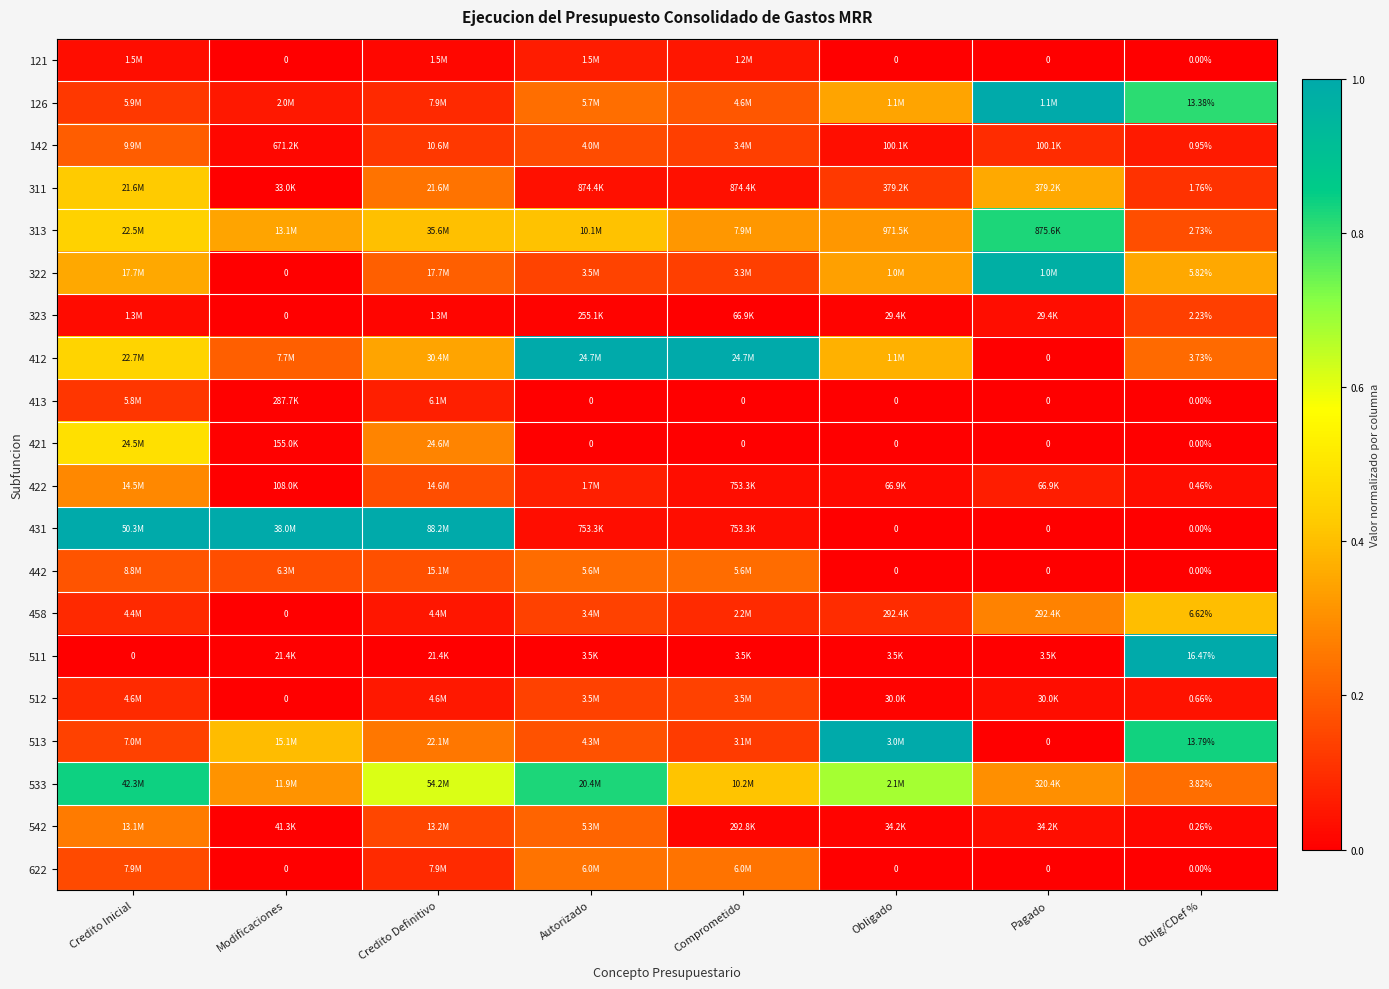

The 322 series shows 0.1 at Credito Definitivo. True or false?

False